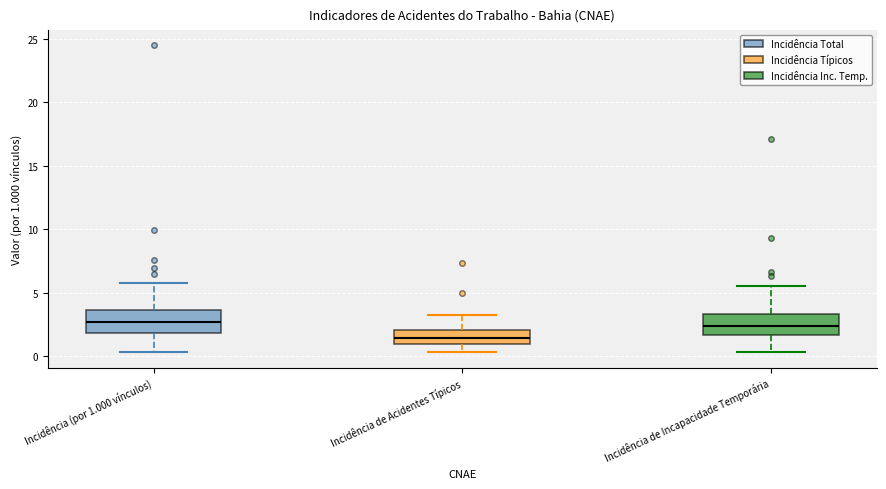

Which box's median line is the lowest?

Incidência de Acidentes Típicos